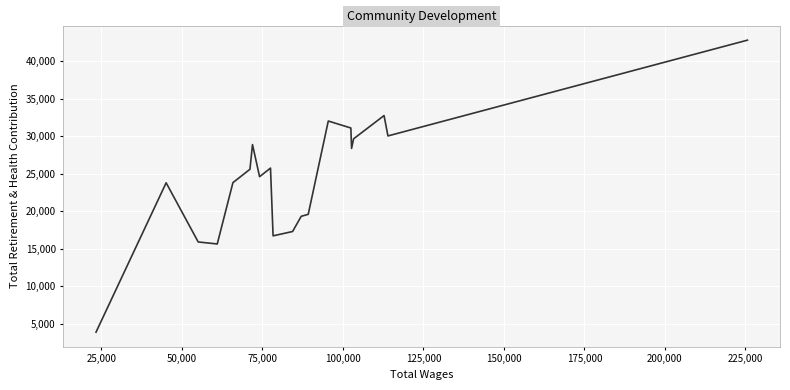

What is the difference between the second highest and minimum values?

28880